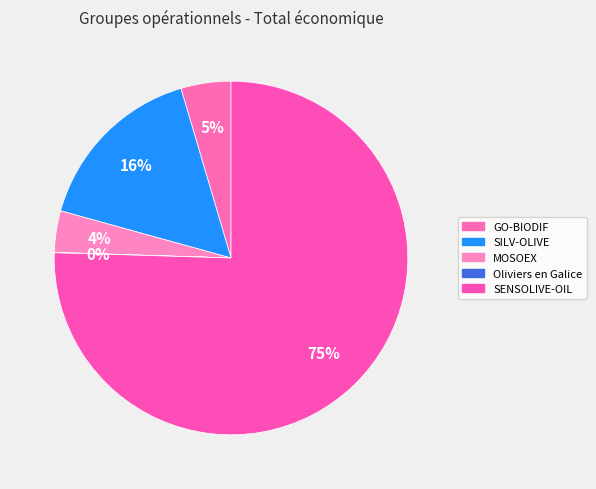

Approximately how many times larger is the value at MOSOEX compared to GO-BIODIF?

0.8